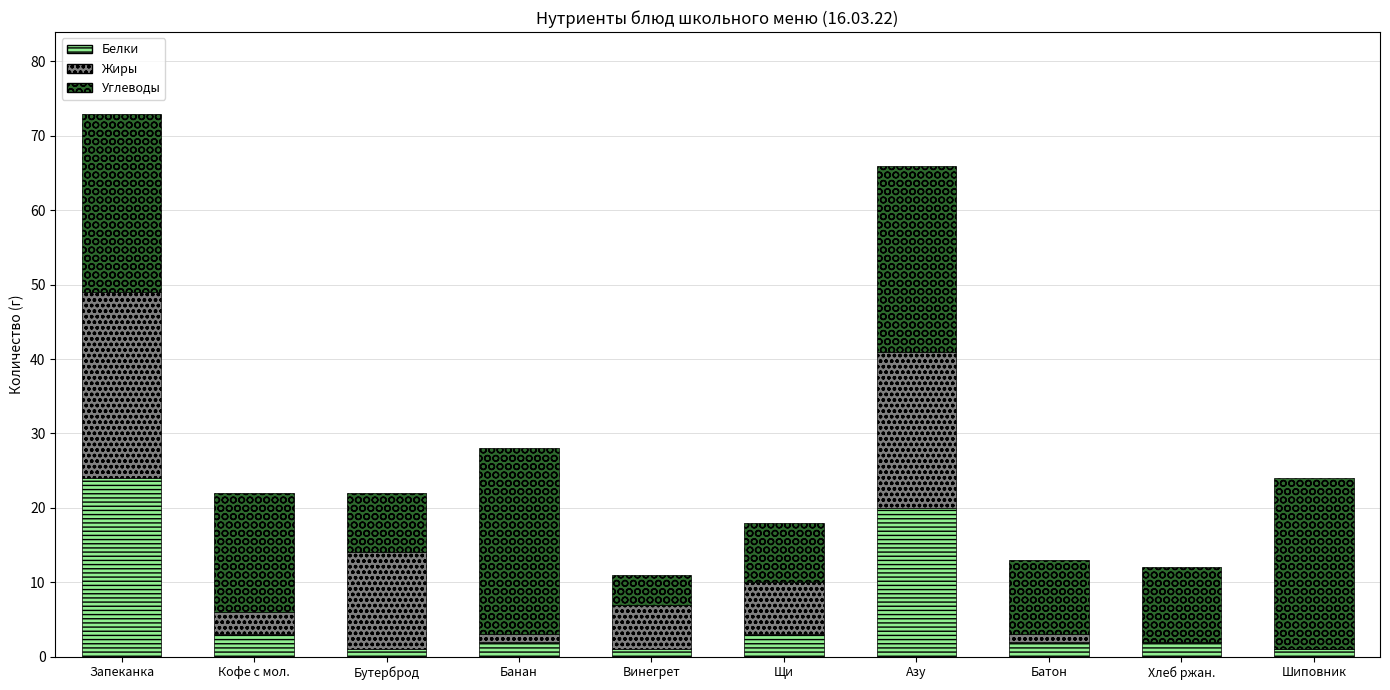

At which category is the sum across all series the highest?

Запеканка